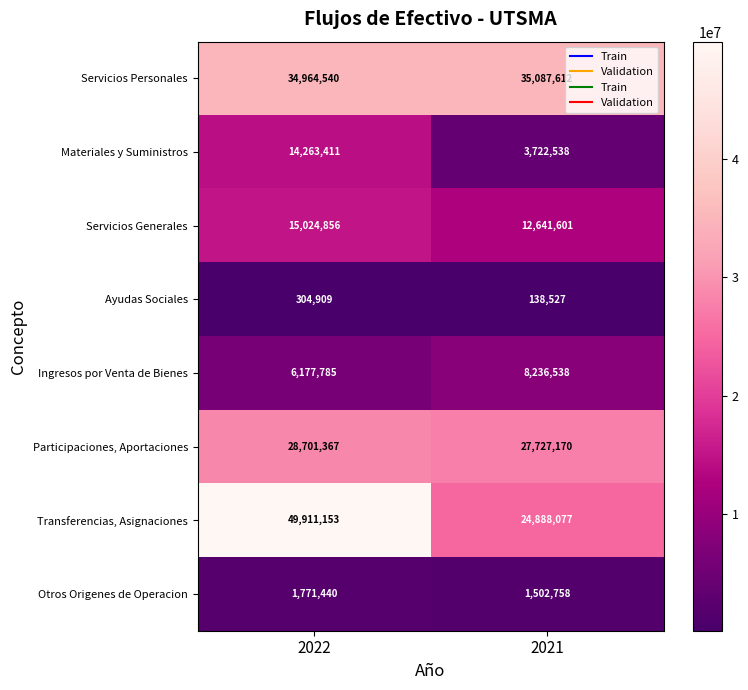

Between 2022 and 2021, which series saw the biggest shift?

Transferencias, Asignaciones